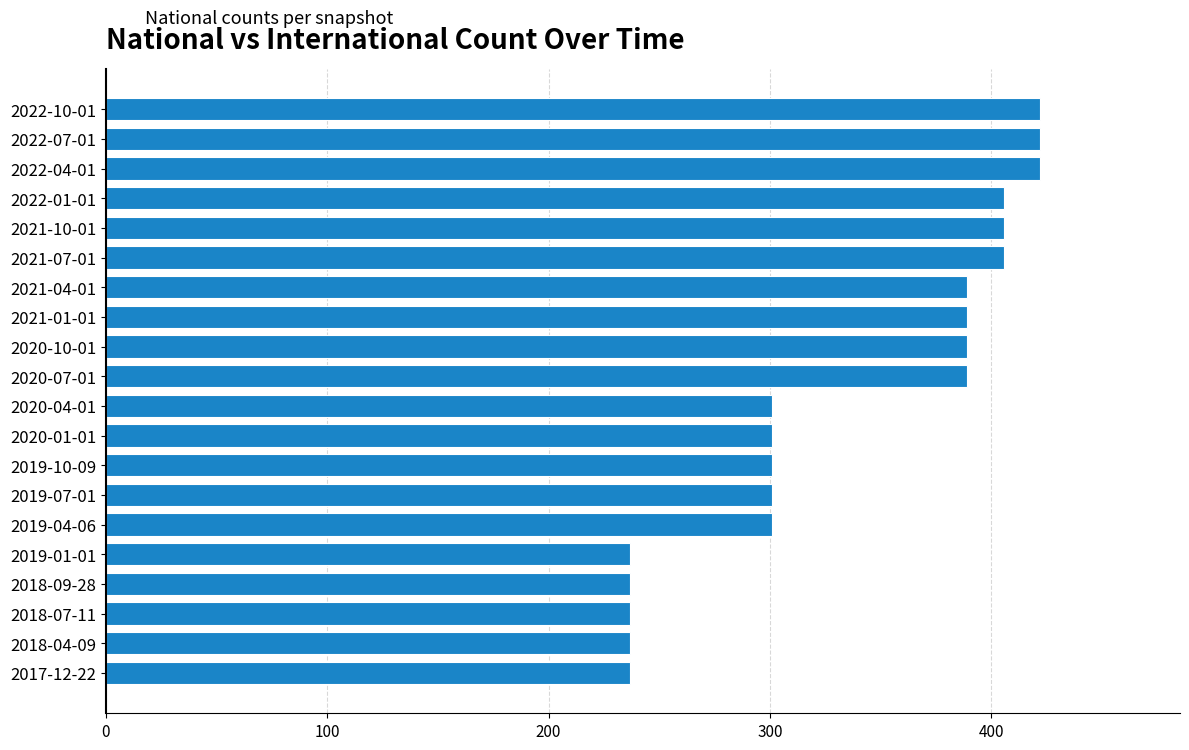

How many bars are there in total?

20